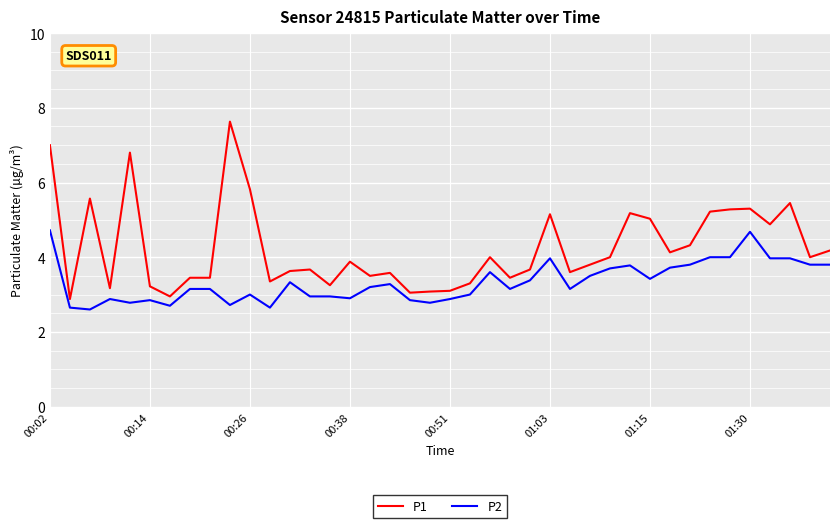

List the series in order of their overall mean, highest first.

P1, P2